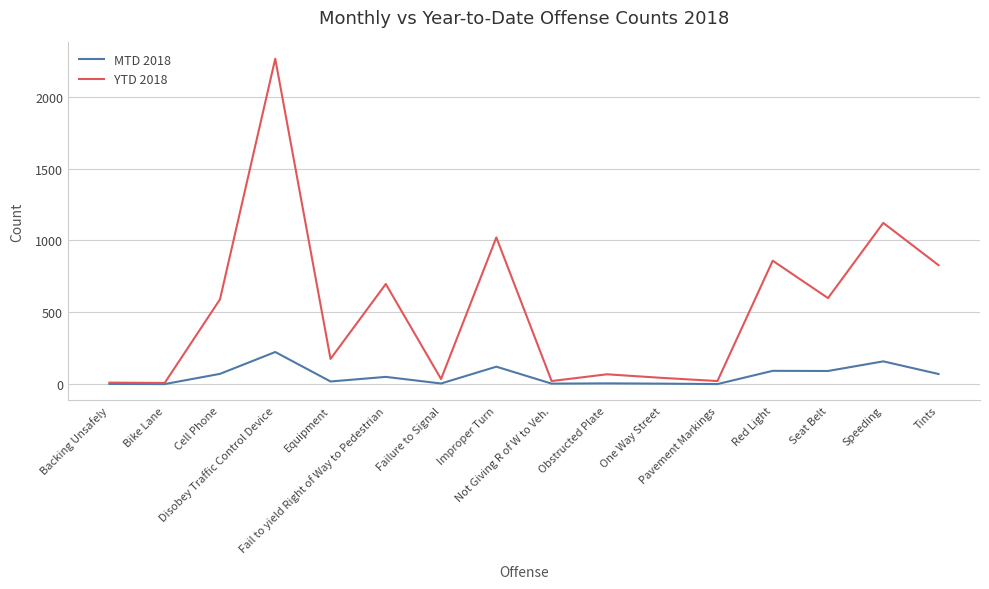

True or false: YTD 2018 has a value of 9 at Bike Lane.

True